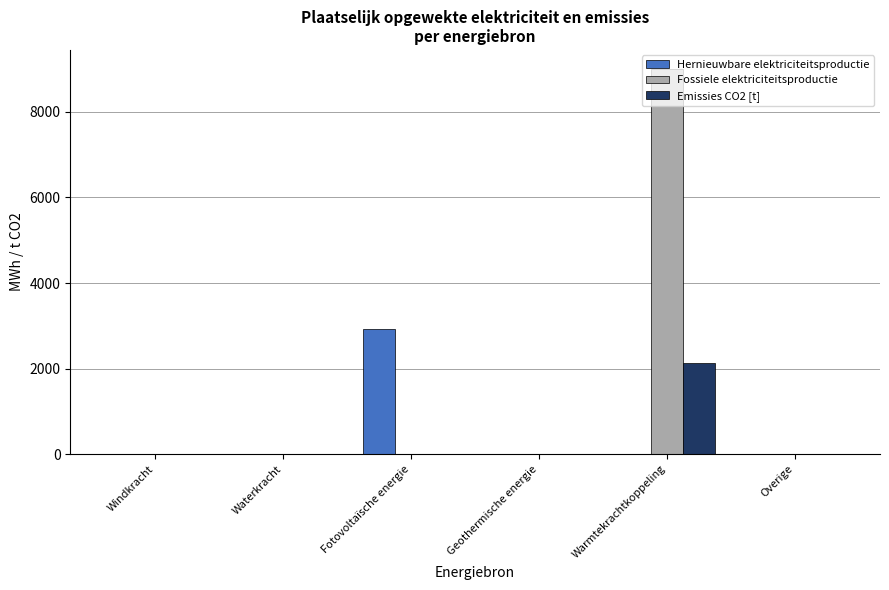

What is the greatest value displayed?

9000.0